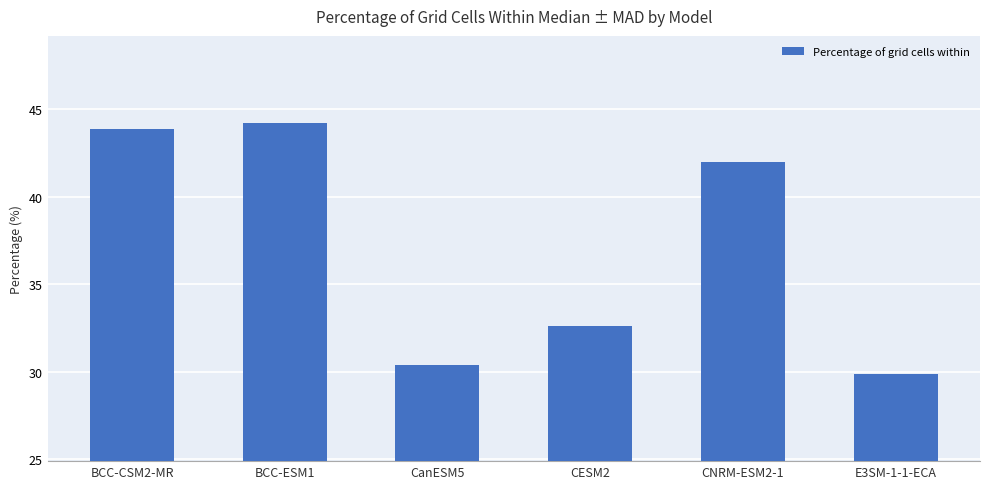

At which category does the chart reach its minimum across all series?

E3SM-1-1-ECA